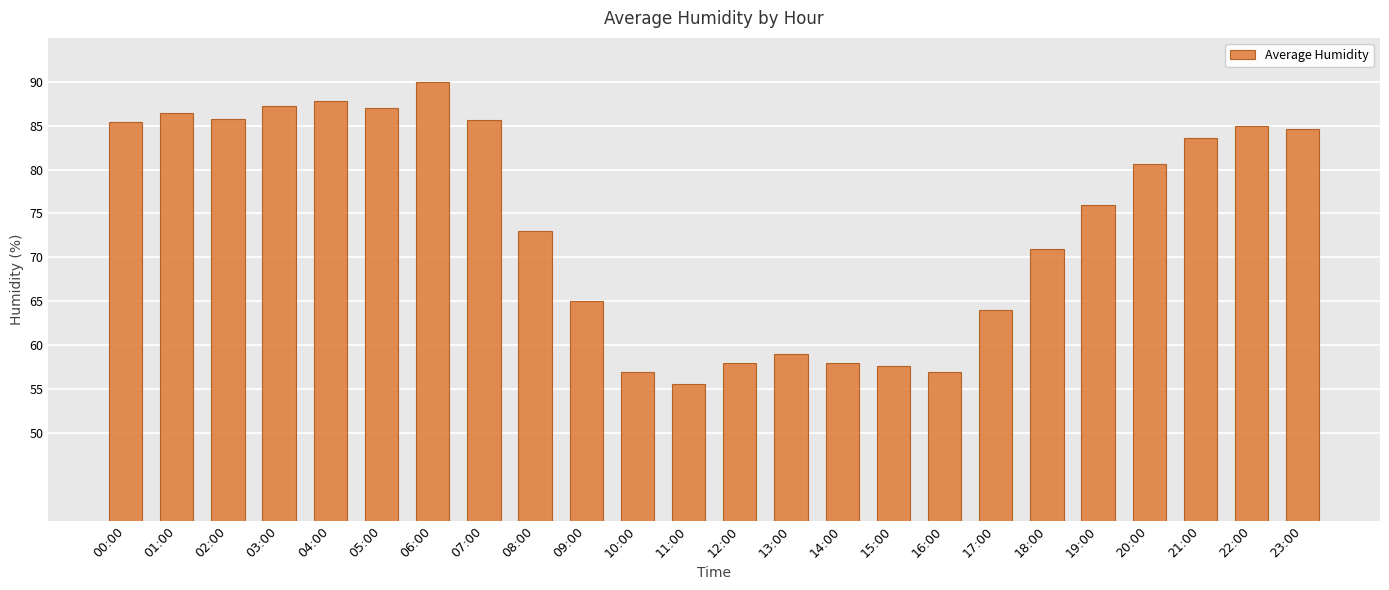

Where does the data first go above 80?

00:00